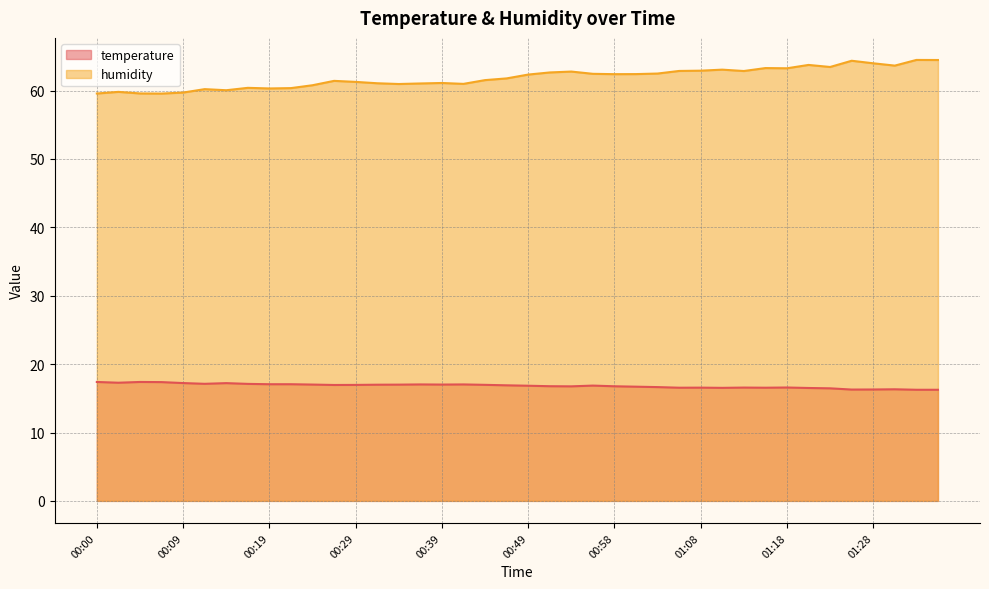

Which series has the largest range (max minus min)?

humidity